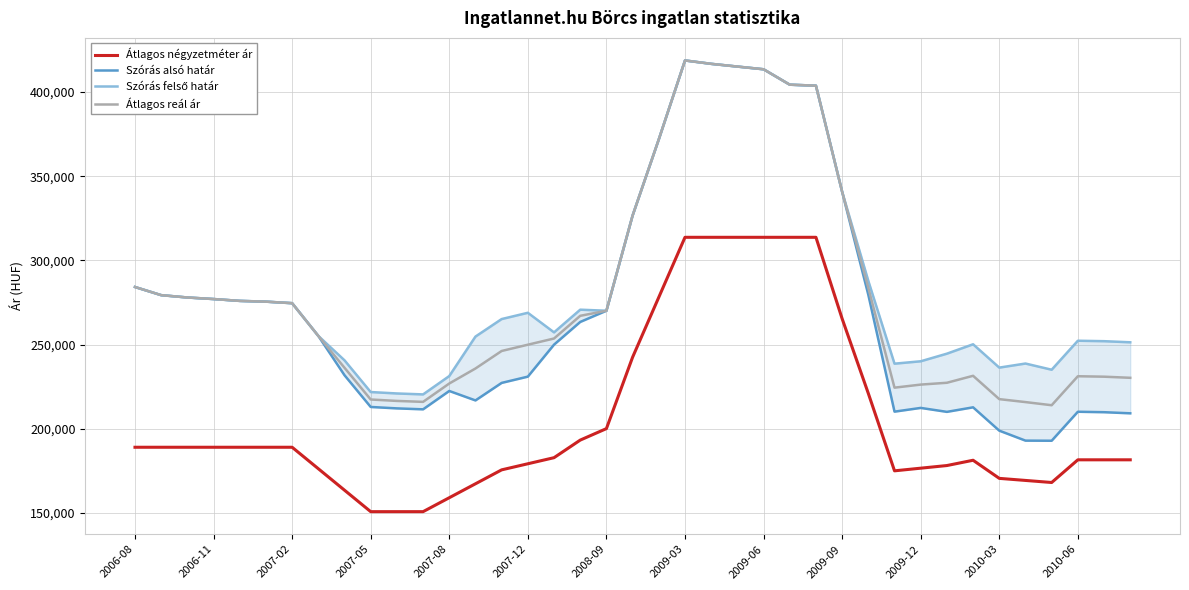

What position from the left is 2008-09?

19